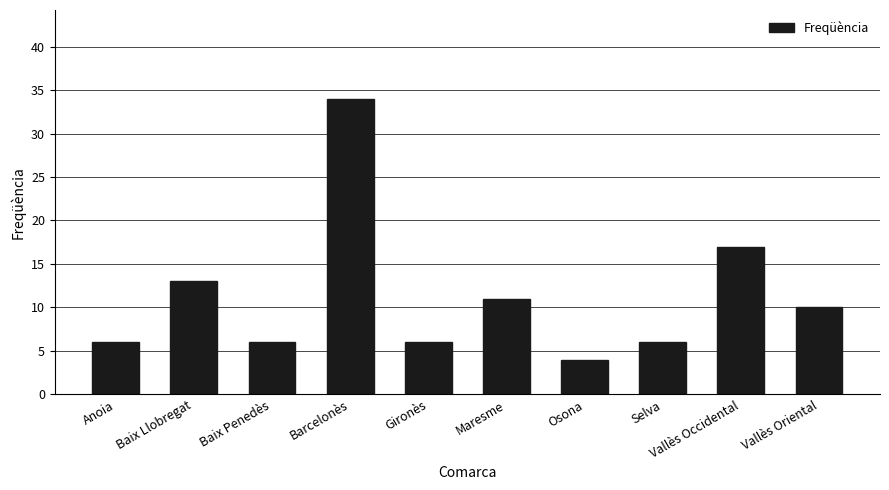

What is the smallest value displayed?

4